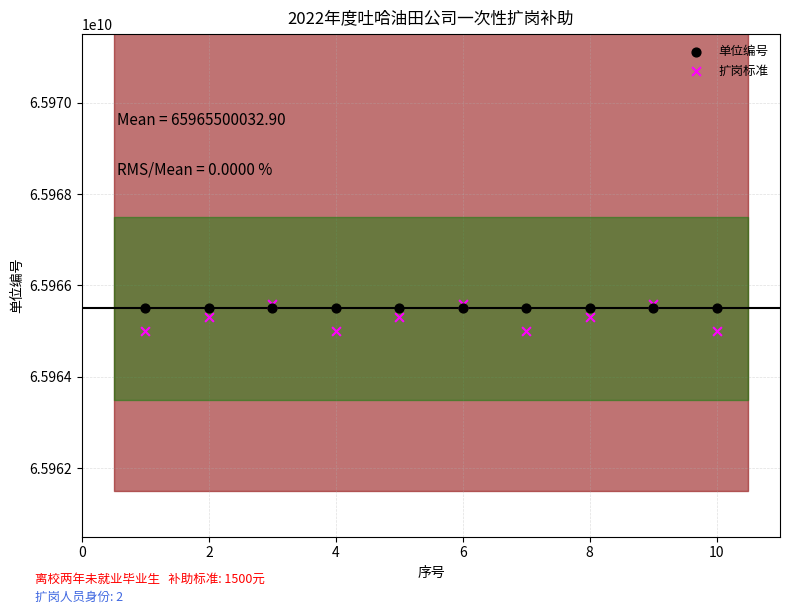

Which series contains the lowest Y value?

扩岗标准